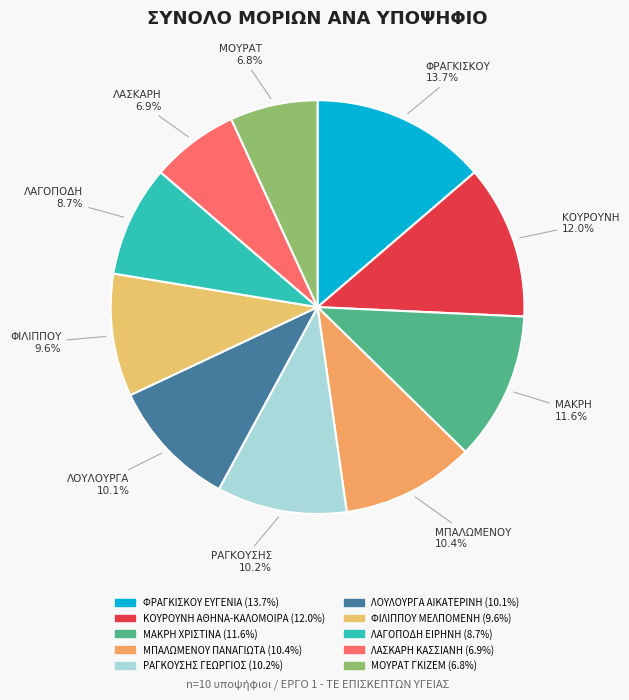

Count the number of slices in the pie.

10